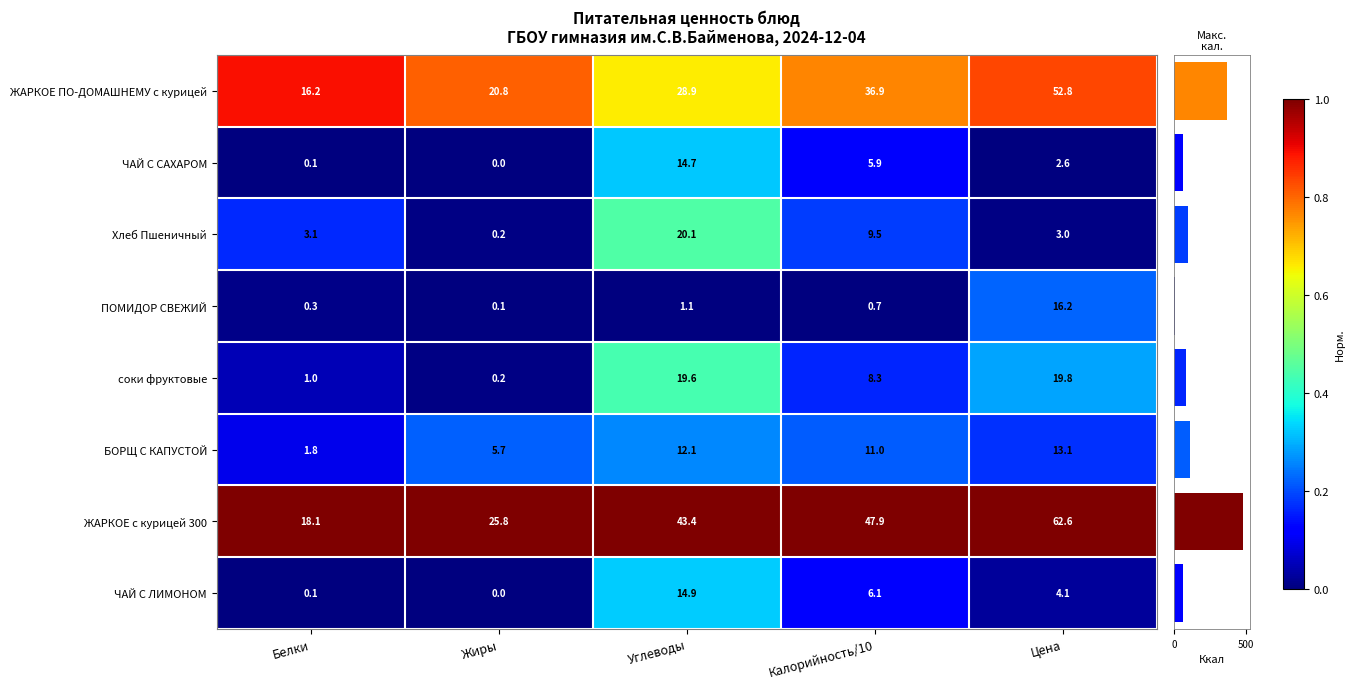

List the labels in order of ЧАЙ С САХАРОМ value, largest first.

Углеводы, Калорийность/10, Цена, Белки, Жиры